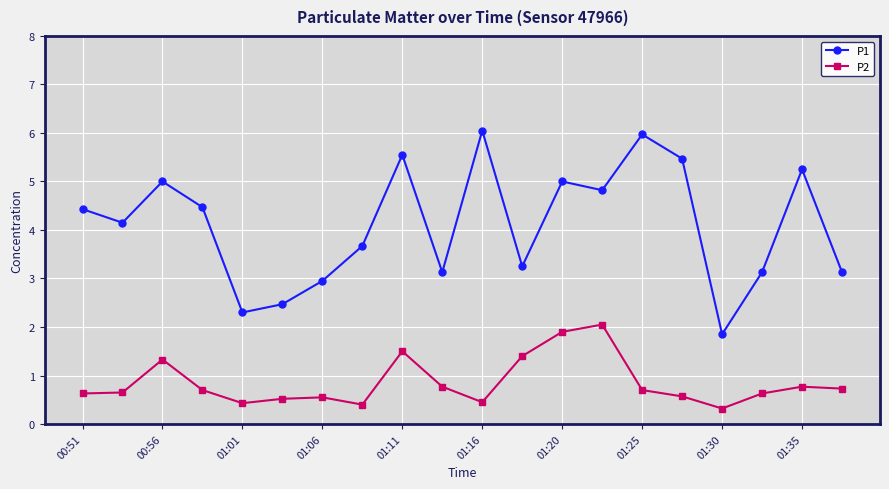

What is the value of the P2 point at the 11th from the left?

0.5